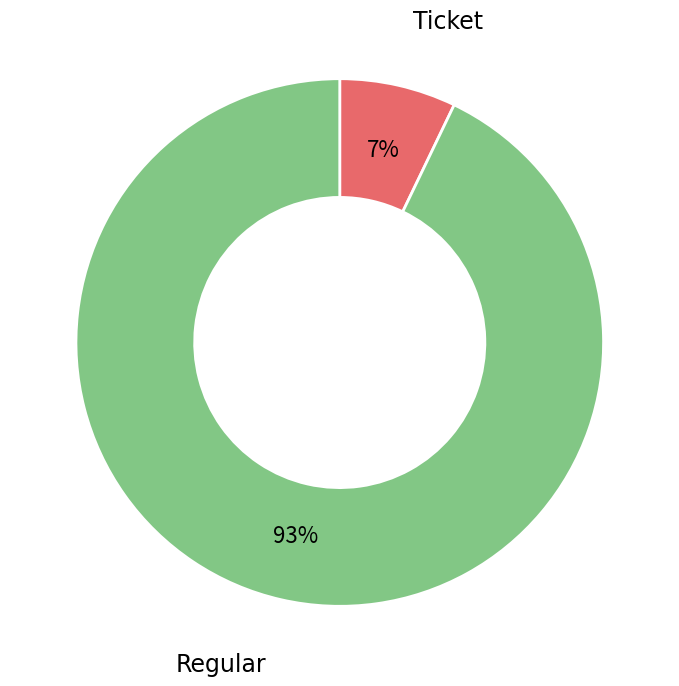

To the nearest percent, what is the difference between the largest and smallest slice percentages?

86%